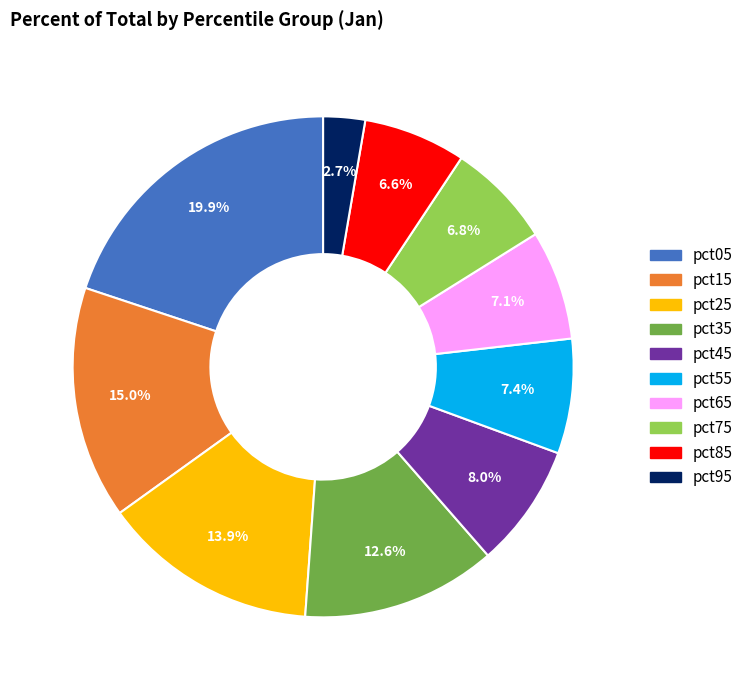

The pct05 slice represents 20% of the pie. True or false?

True